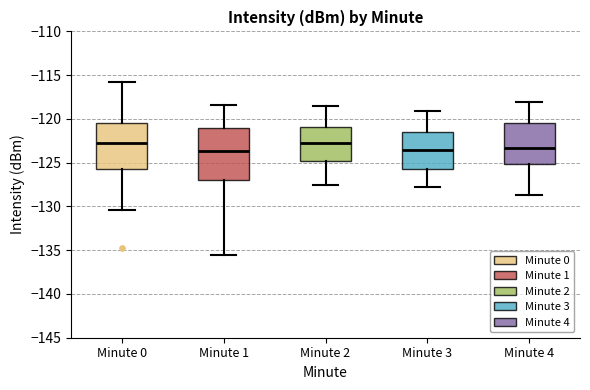

Reading left to right, transcribe this box plot: for each box, give where its median line is, the range the box spans, and where its two whiskers end, as read against the y-axis. The values are not printed on the chart, so give them approximately, as read against the axis.

Minute 0: median -122.5, box -125.5 to -120.5, whiskers -130.5 to -116.0
Minute 1: median -123.5, box -127.0 to -121.0, whiskers -135.5 to -118.5
Minute 2: median -122.5, box -125.0 to -121.0, whiskers -127.5 to -118.5
Minute 3: median -123.5, box -125.5 to -121.5, whiskers -128.0 to -119.0
Minute 4: median -123.5, box -125.0 to -120.5, whiskers -128.5 to -118.0